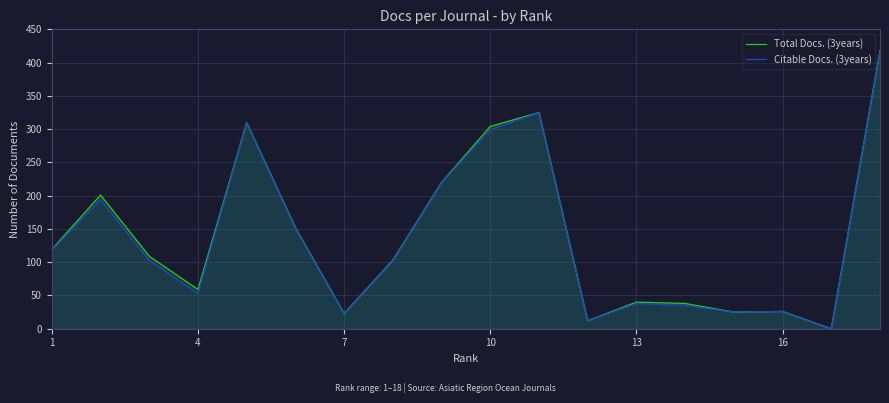

How many values in Citable Docs. (3years) are above zero?

17